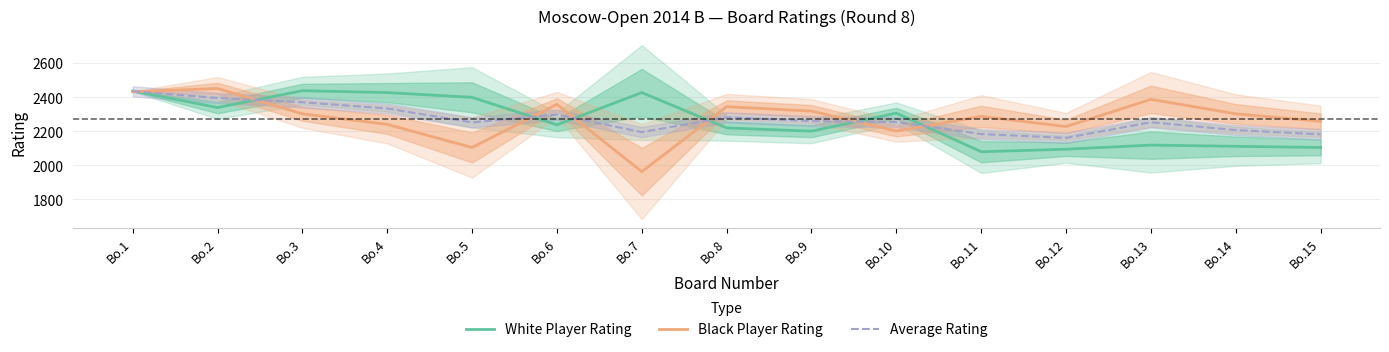

What is the difference between the second highest and second lowest values in the White Player Rating series?

343.0